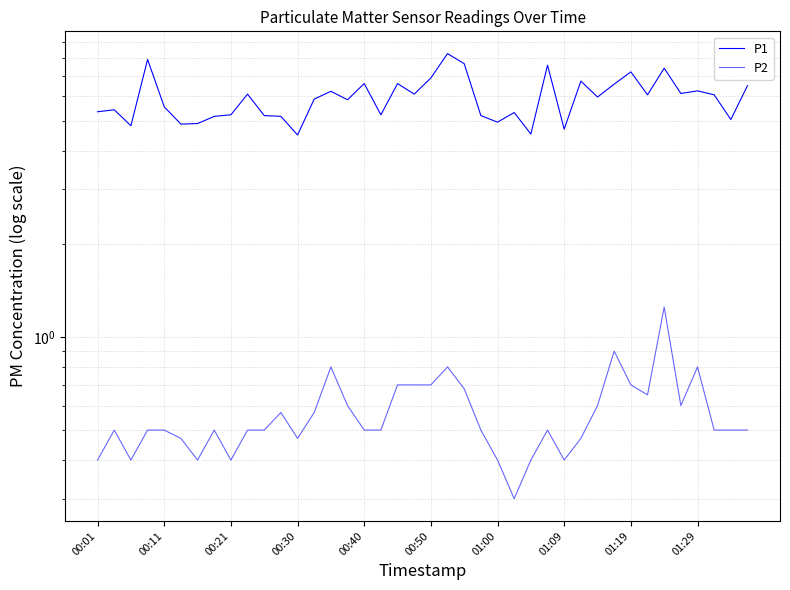

At which category is the sum across all series the highest?

21